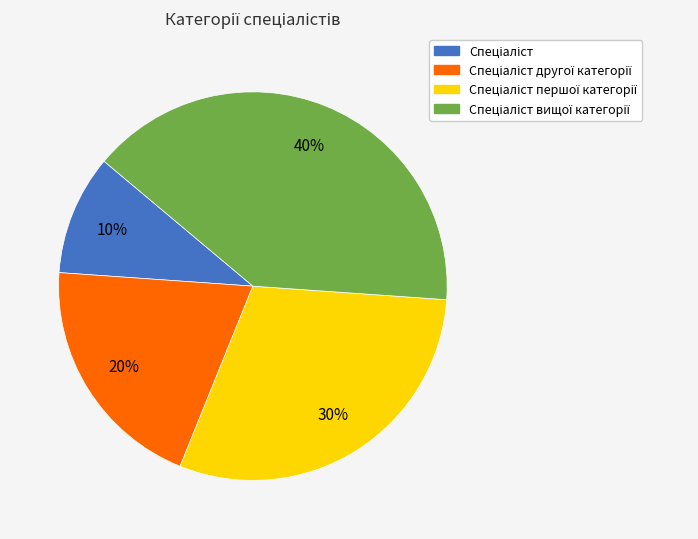

To the nearest percent, what is the average slice percentage?

25%